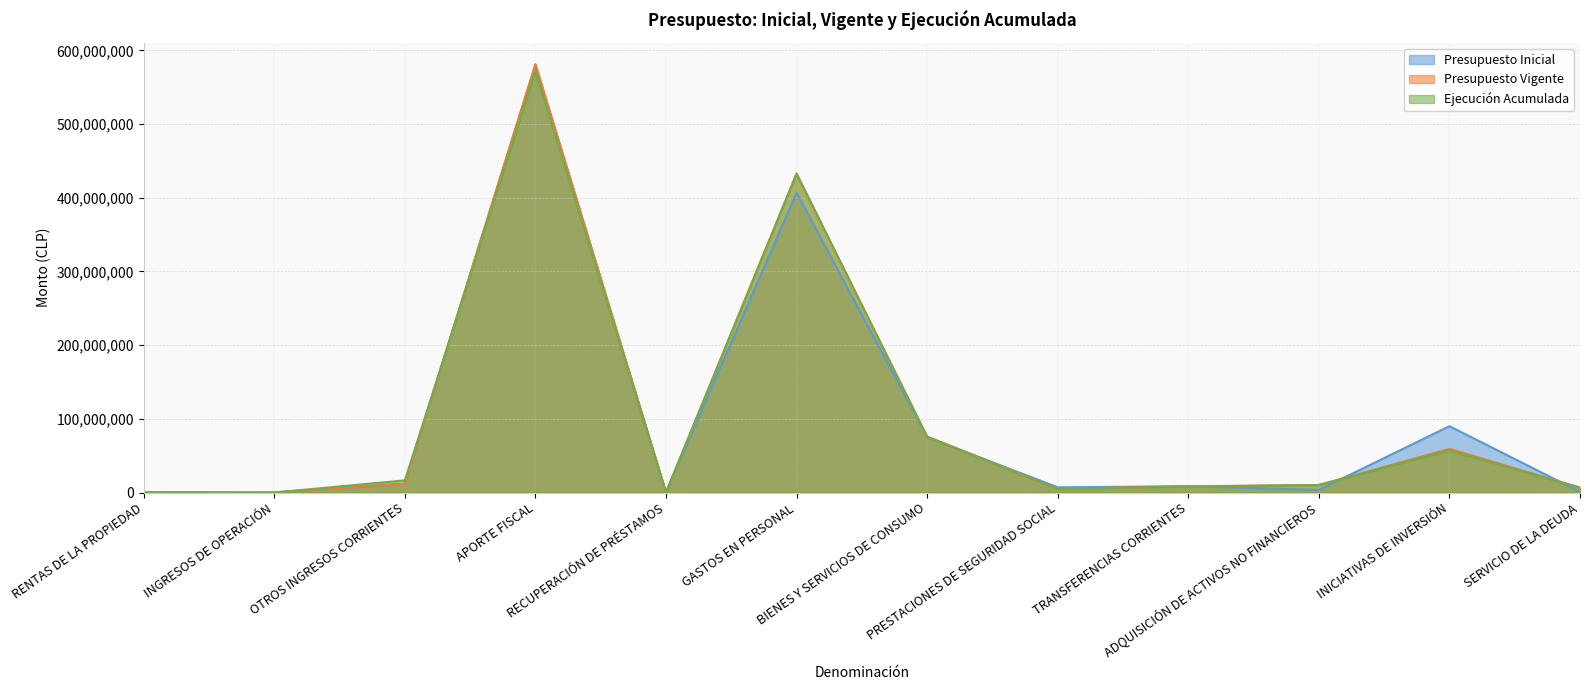

Where is Presupuesto Vigente nearest to the value 290674770?

GASTOS EN PERSONAL